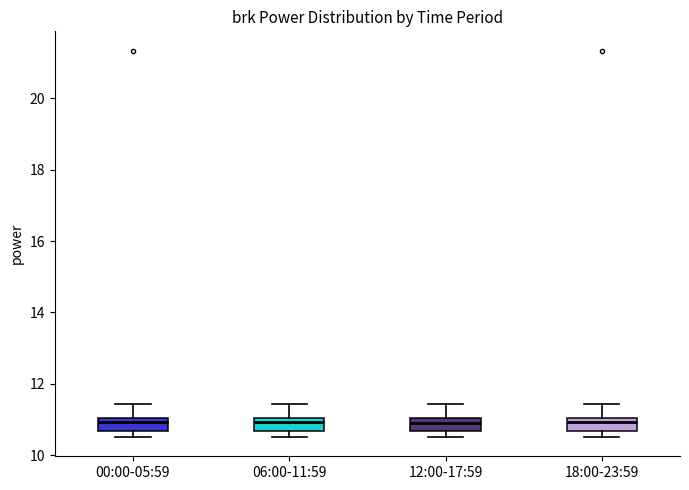

Reading left to right, read every box against the y-axis: the position of its median line, the range the box covers, and the ends of its whiskers. The values are not printed on the chart, so give them approximately, as read against the axis.

00:00-05:59: median 11.0 (inside the box), box 10.6 to 11.0, whiskers 10.6 (just below the box's lower edge) to 11.4
06:00-11:59: median 11.0 (inside the box), box 10.6 to 11.0, whiskers 10.6 (just below the box's lower edge) to 11.4
12:00-17:59: median 11.0 (inside the box), box 10.6 to 11.0, whiskers 10.6 (just below the box's lower edge) to 11.4
18:00-23:59: median 11.0 (inside the box), box 10.6 to 11.0, whiskers 10.6 (just below the box's lower edge) to 11.4